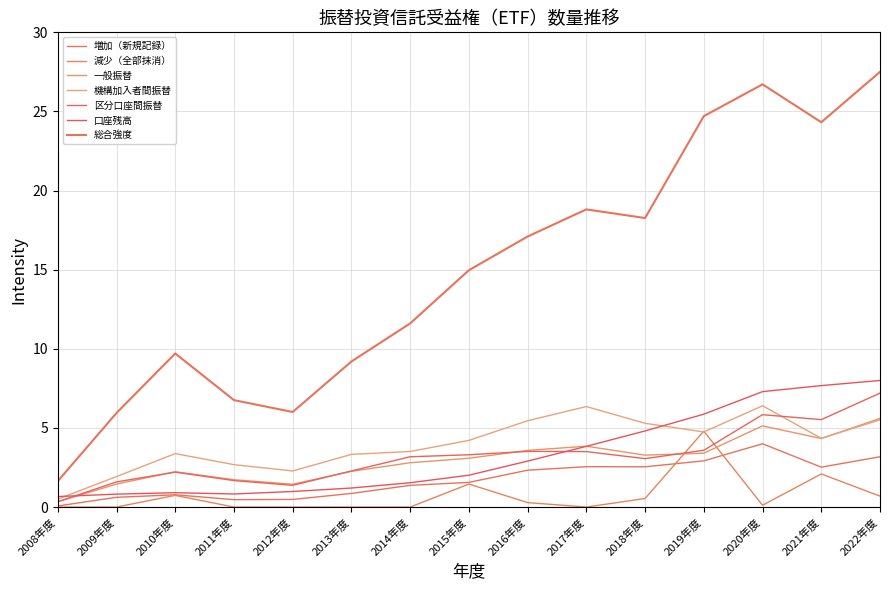

What is the difference between the second highest and minimum values in the 区分口座間振替 series?

5.5